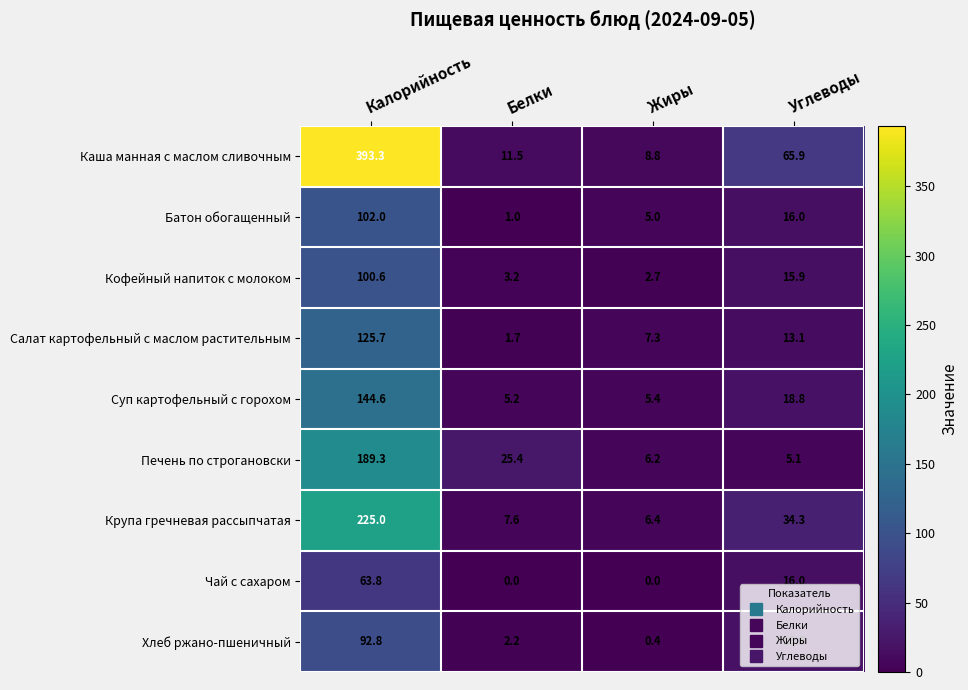

Rank the series at Белки from highest to lowest value.

Печень по строгановски, Каша манная с маслом сливочным, Крупа гречневая рассыпчатая, Суп картофельный с горохом, Кофейный напиток с молоком, Хлеб ржано-пшеничный, Салат картофельный с маслом растительным, Батон обогащенный, Чай с сахаром